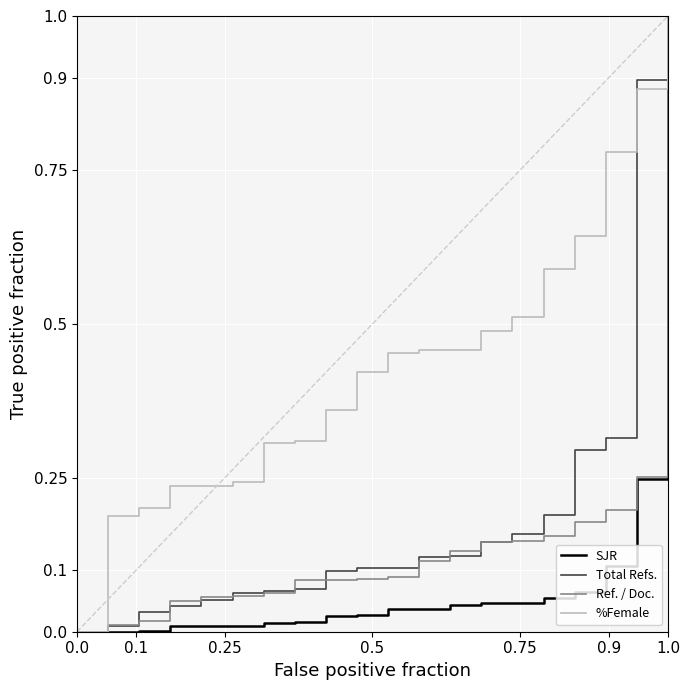

Which series has the largest total across all categories?

%Female